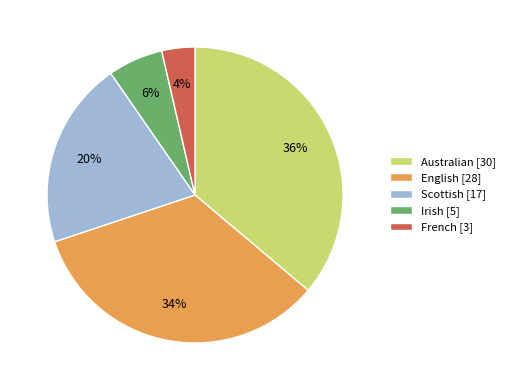

What percentage is the Australian slice, to the nearest percent?

36%